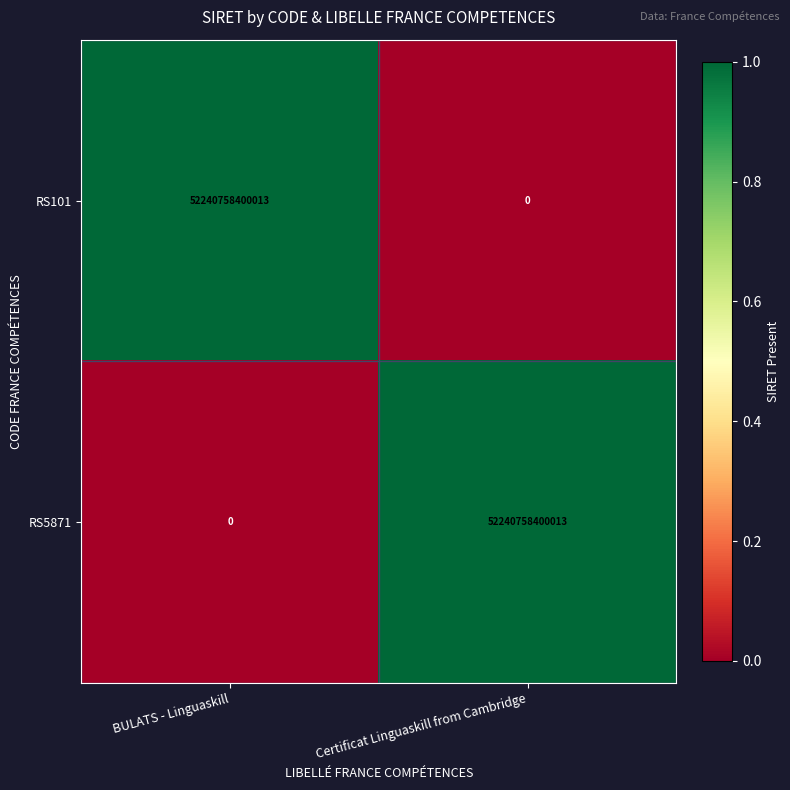

The value of RS101 at BULATS - Linguaskill is 52240758400013. True or false?

True